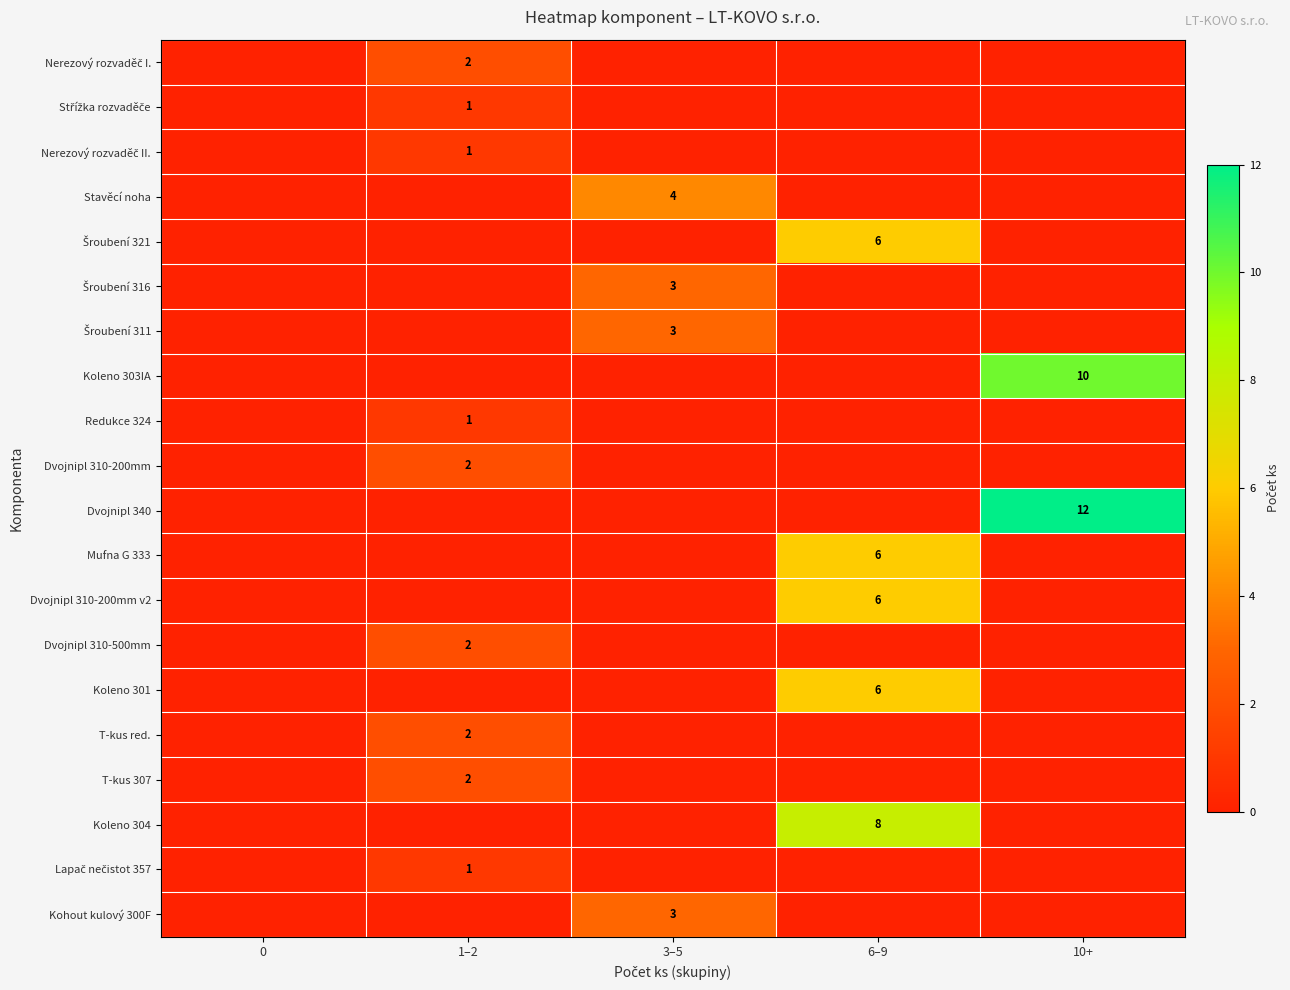

The value of Kohout kulový 300F at 3–5 is 1. True or false?

False